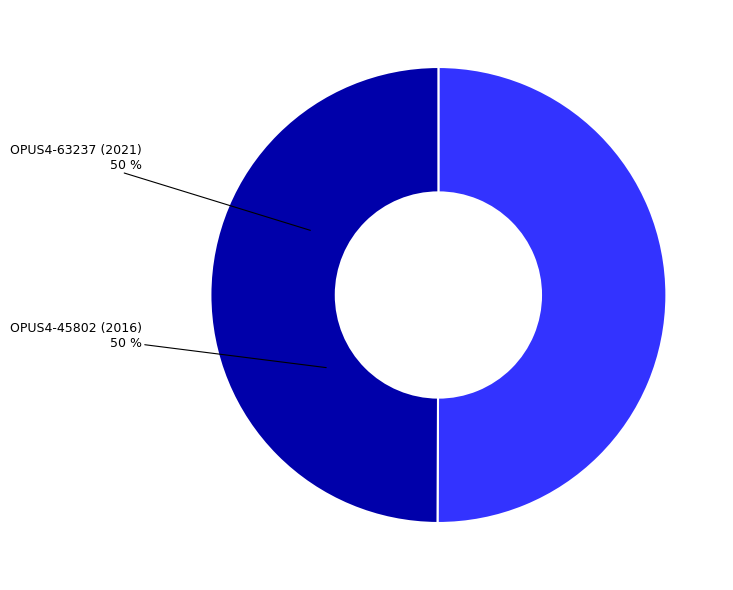

Approximately how many times larger is the value at OPUS4-63237 (2021) compared to OPUS4-45802 (2016)?

1.0